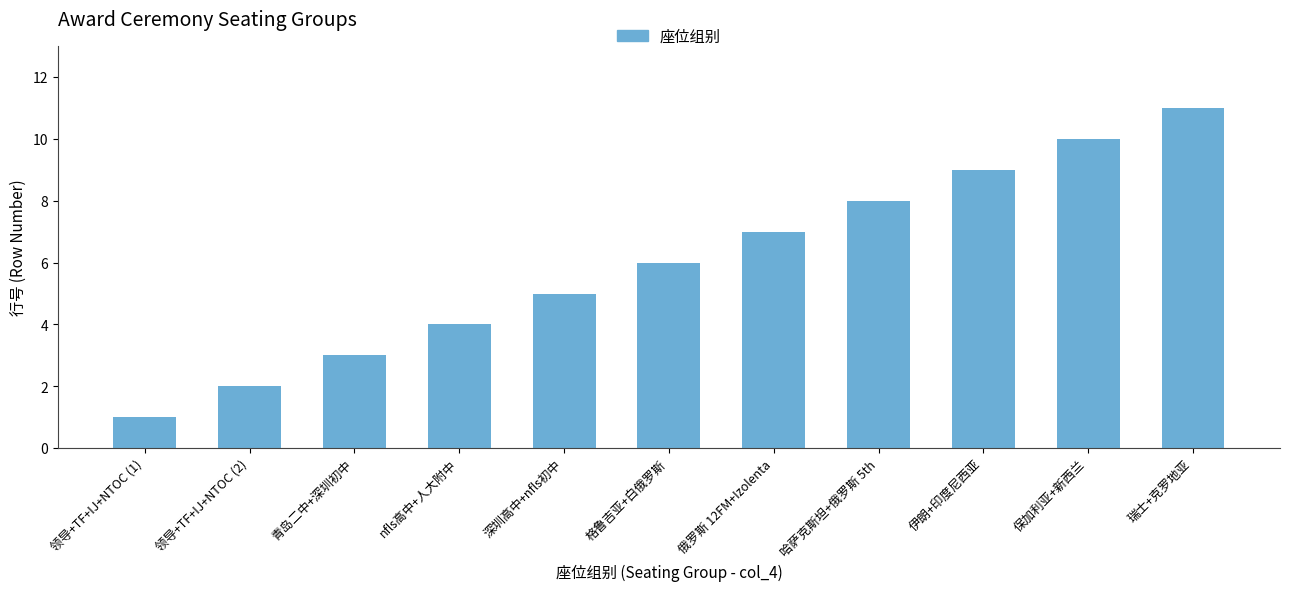

Is it true that the value at 哈萨克斯坦+俄罗斯 5th is 8?

True